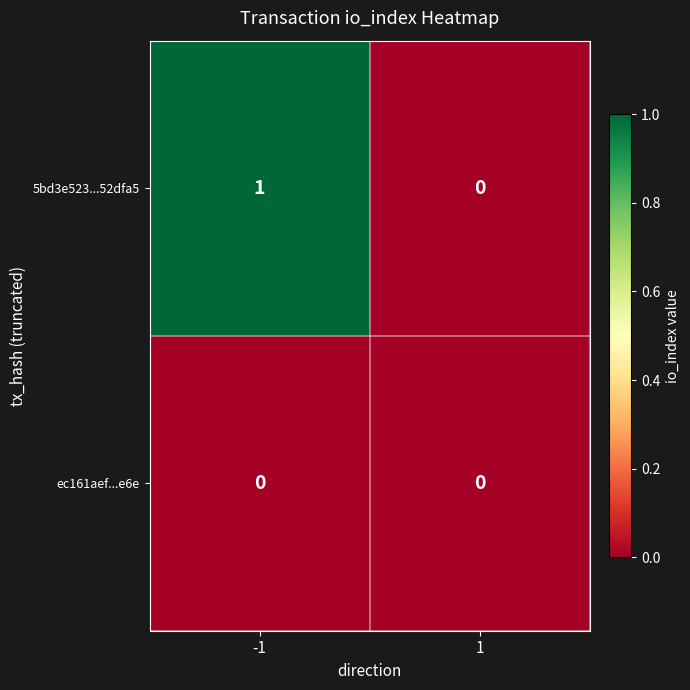

The ec161aef...e6e series shows 0 at 1. True or false?

True